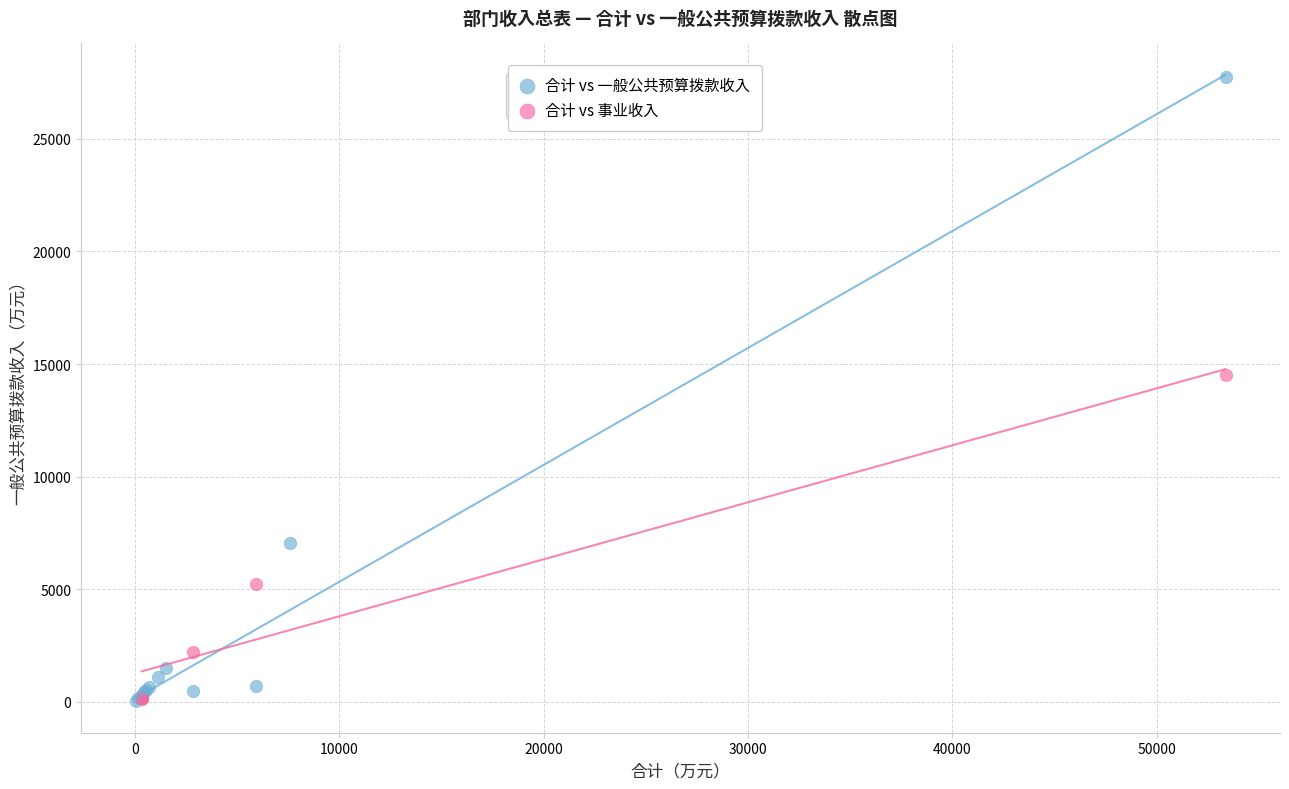

Which series has the widest spread of Y values?

合计 vs 一般公共预算拨款收入